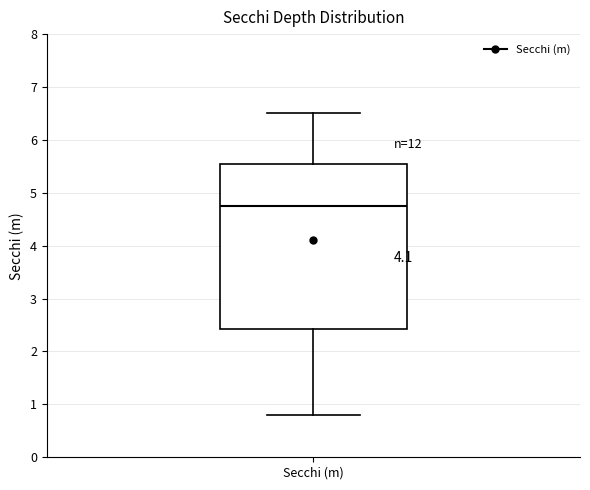

Where does the upper whisker of the box for Secchi (m) end on the y-axis? The values are not printed on the chart, so give them approximately, as read against the axis.

6.5